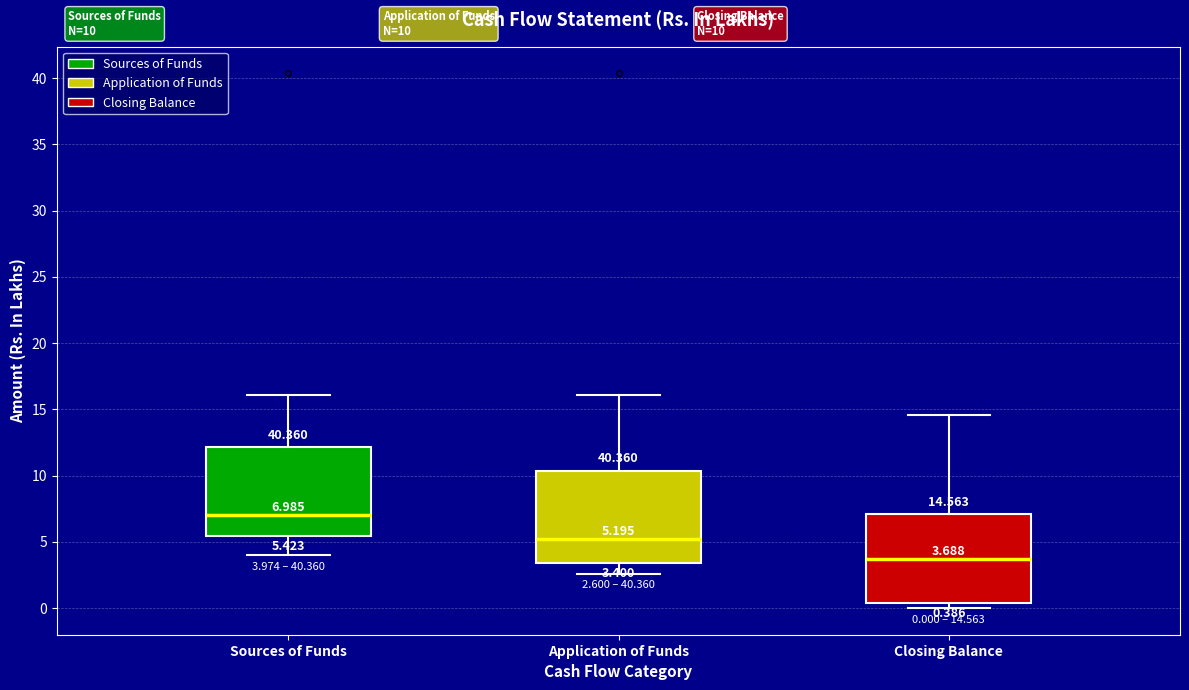

Which box has the lowest median line?

Closing Balance